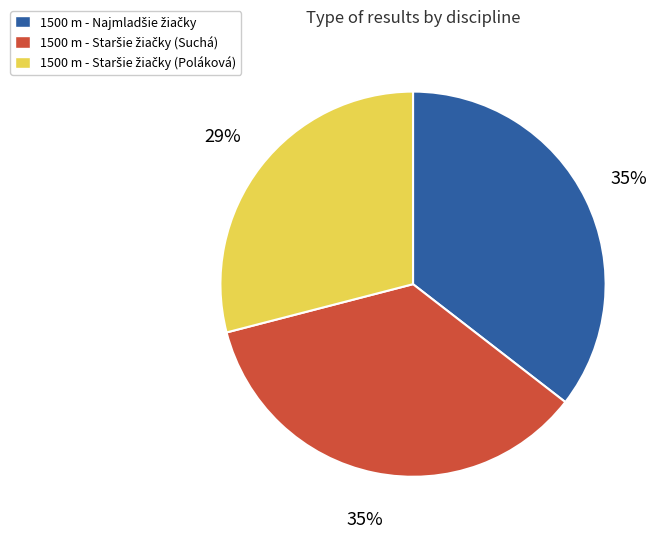

Does any single category account for the majority?

No